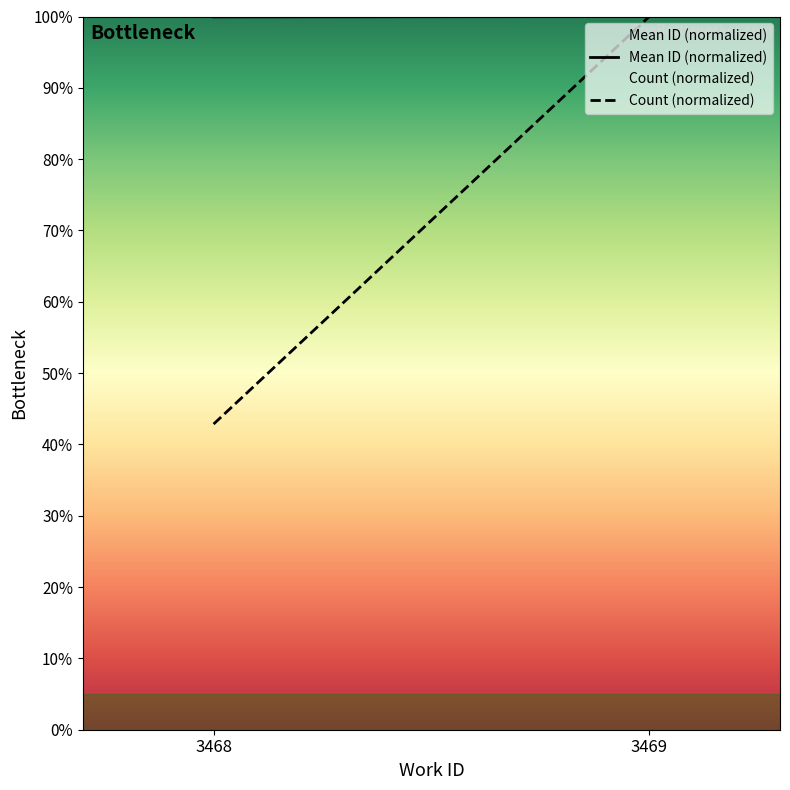

Rank the series at 3468 from lowest to highest value.

Count (normalized), Mean ID (normalized)